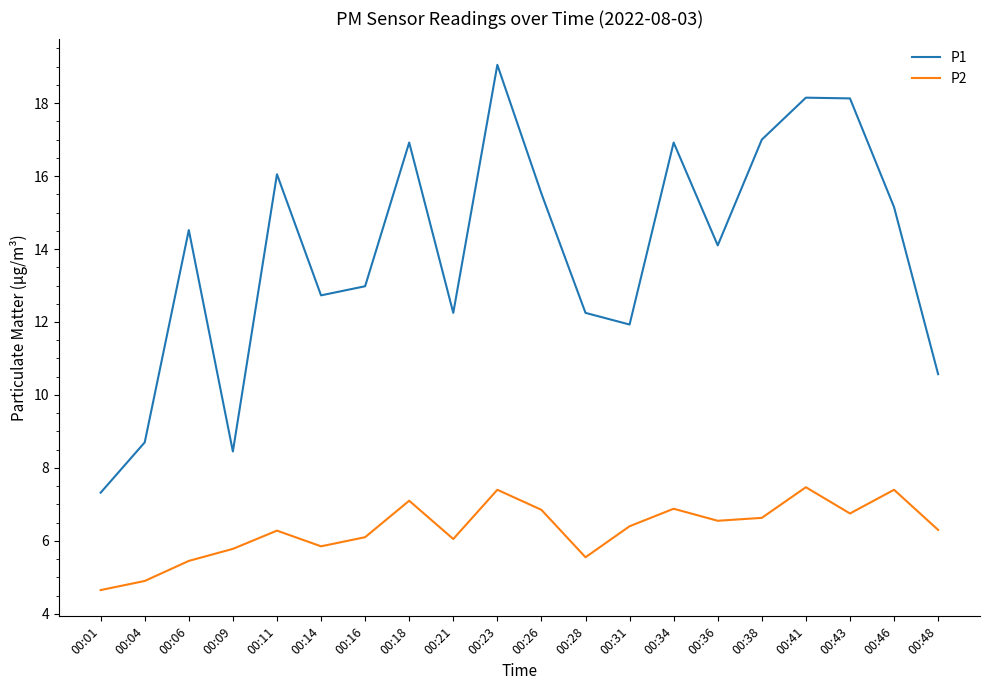

What is the average value of the P1 series?

13.9